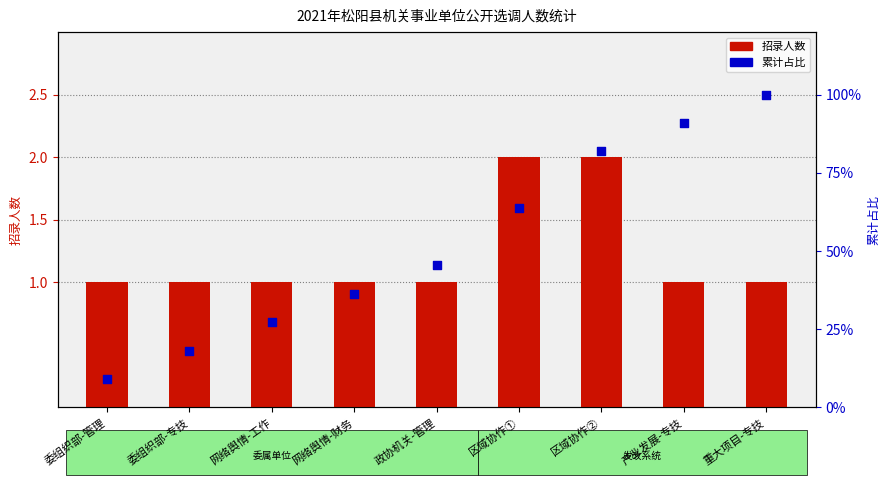

What are all the series names shown in the legend?

招录人数, 累计占比